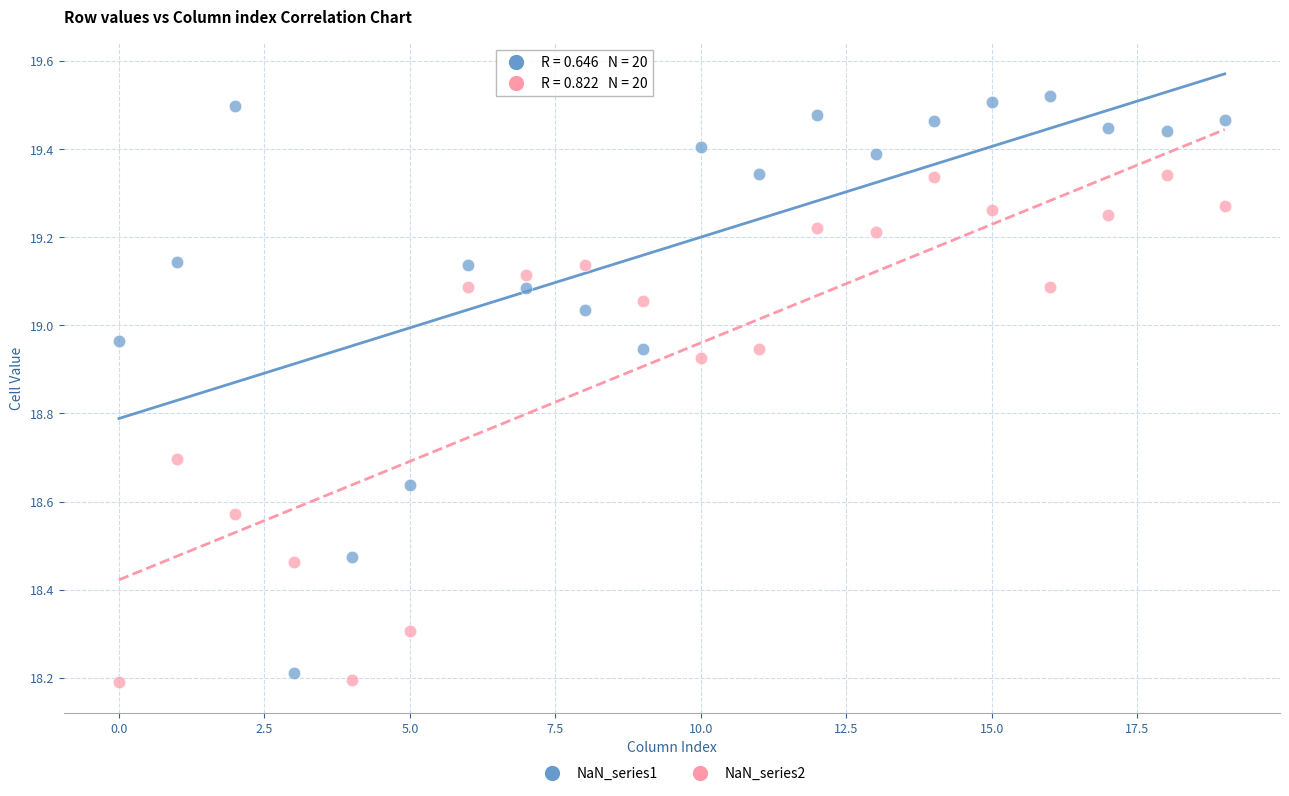

Which series contains the lowest Y value?

NaN_series2